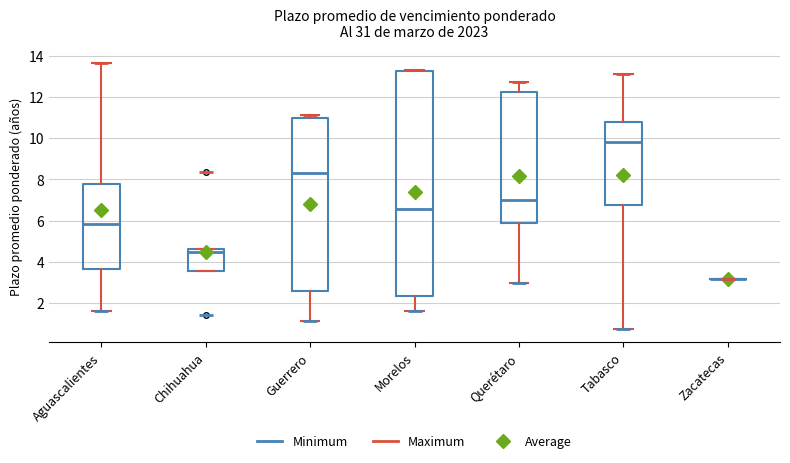

Reading left to right, read every box against the y-axis: the position of its median line, the range the box covers, and the ends of its whiskers. The values are not printed on the chart, so give them approximately, as read against the axis.

Aguascalientes: median 5.8, box 3.6 to 7.8, whiskers 1.6 to 13.6
Chihuahua: median 4.4, box 3.6 to 4.6, whiskers 3.6 to 4.6
Guerrero: median 8.4, box 2.6 to 11.0, whiskers 1.2 to 11.2
Morelos: median 6.6, box 2.4 to 13.2, whiskers 1.6 to 13.4
Querétaro: median 7.0, box 5.8 to 12.2, whiskers 3.0 to 12.8
Tabasco: median 9.8, box 6.8 to 10.8, whiskers 0.8 to 13.0
Zacatecas: box collapsed to a line at 3.2, whiskers 3.2 to 3.2